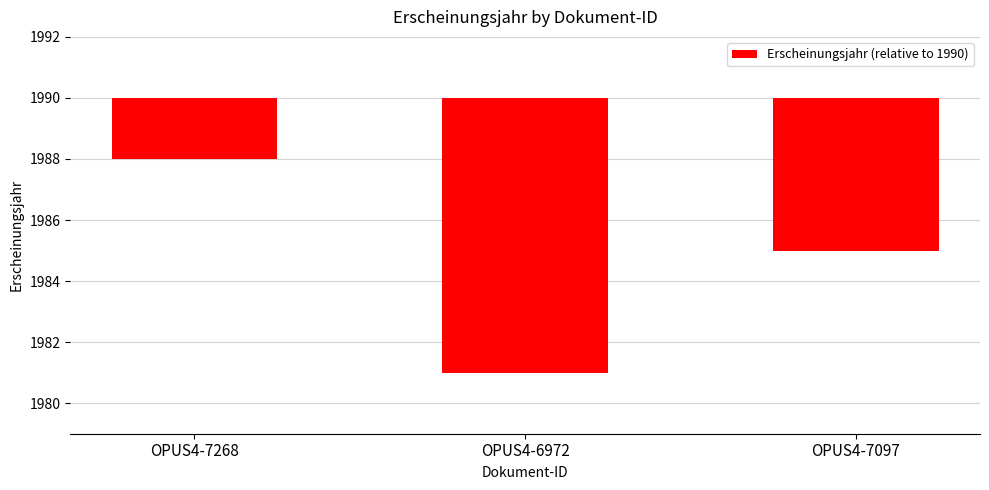

Where is the data nearest to the value -5?

OPUS4-7097